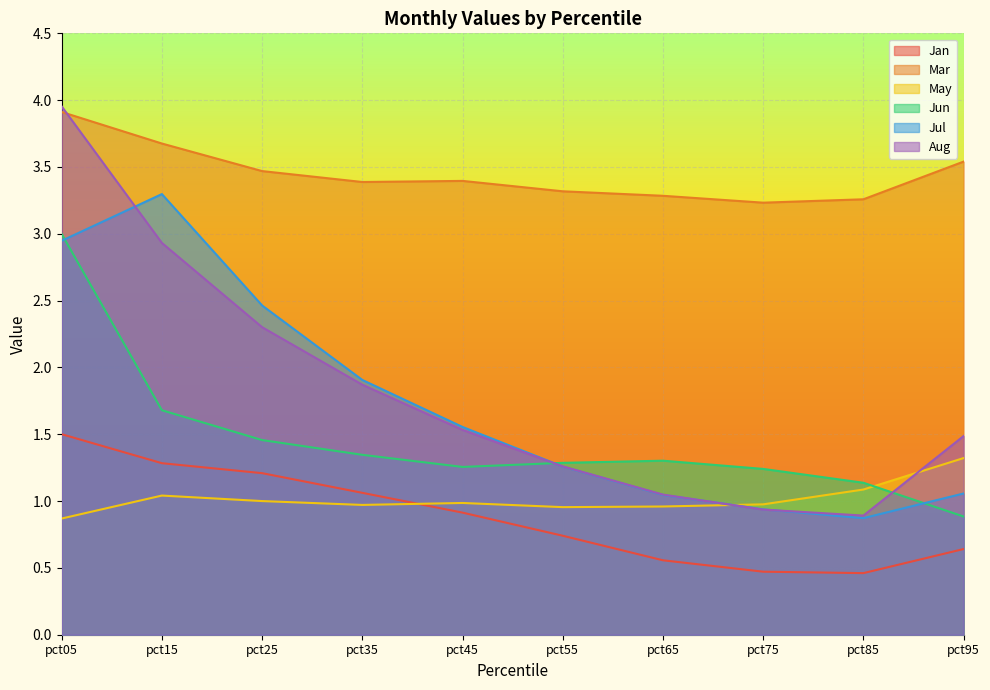

At how many categories does at least one series exceed 3?

10